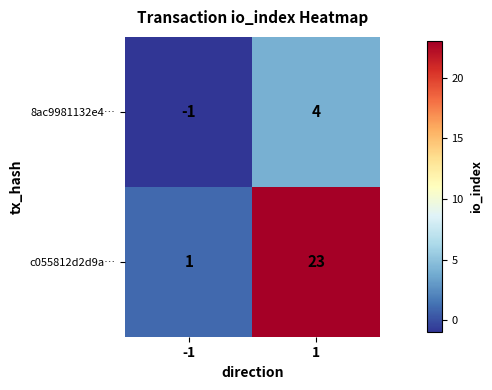

True or false: c055812d2d9a… has a value of 1 at -1.

True